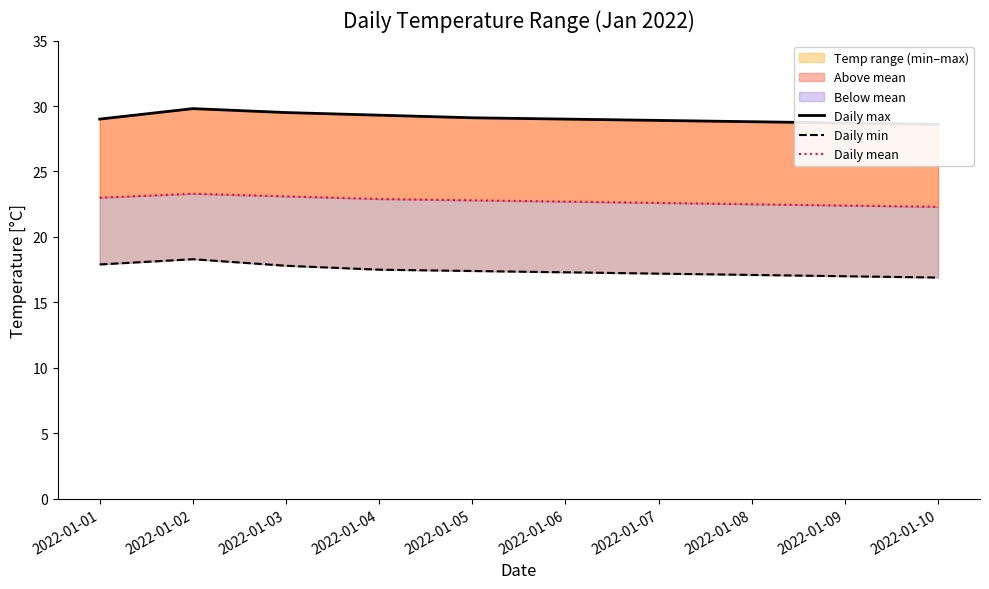

True or false: Daily min and Daily max cross at least once.

False